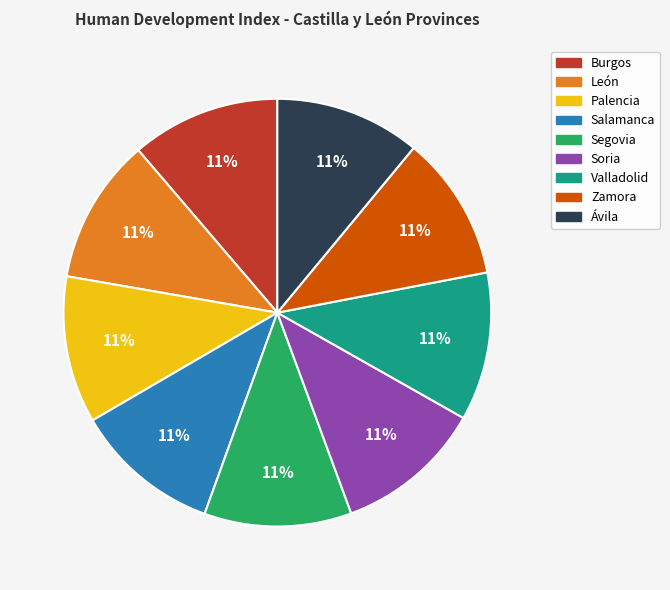

To the nearest percent, what is the combined percentage of Segovia and Salamanca?

22%